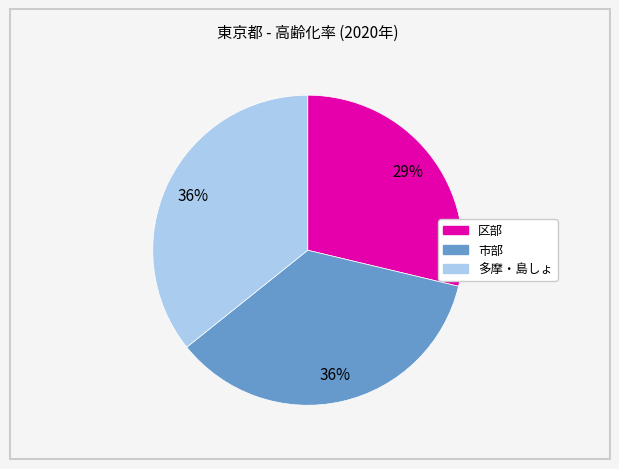

Do 区部 and 市部 together represent more than half of the pie?

Yes